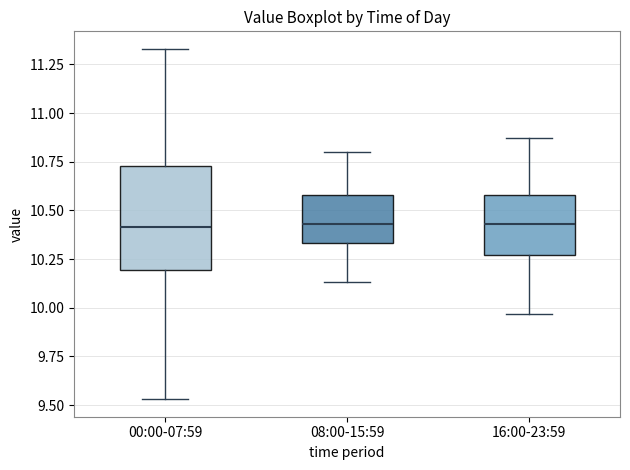

Reading left to right, read every box against the y-axis: the position of its median line, the range the box covers, and the ends of its whiskers. The values are not printed on the chart, so give them approximately, as read against the axis.

00:00-07:59: median 10.40, box 10.20 to 10.75, whiskers 9.55 to 11.35
08:00-15:59: median 10.45, box 10.35 to 10.60, whiskers 10.15 to 10.80
16:00-23:59: median 10.45, box 10.25 to 10.60, whiskers 9.95 to 10.85